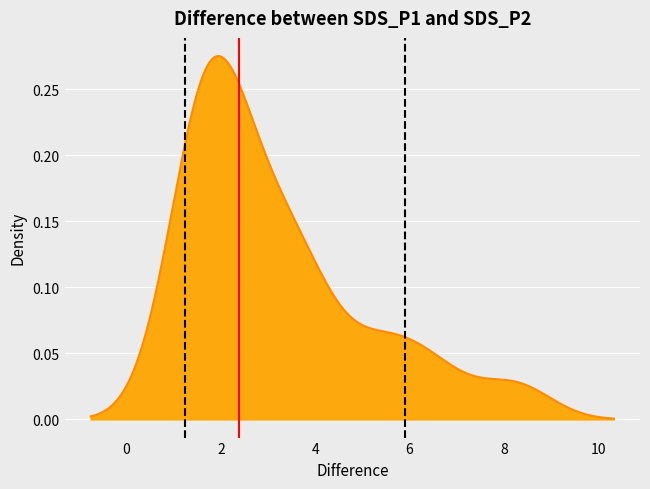

Which series has the widest spread of values?

Median (2.39)